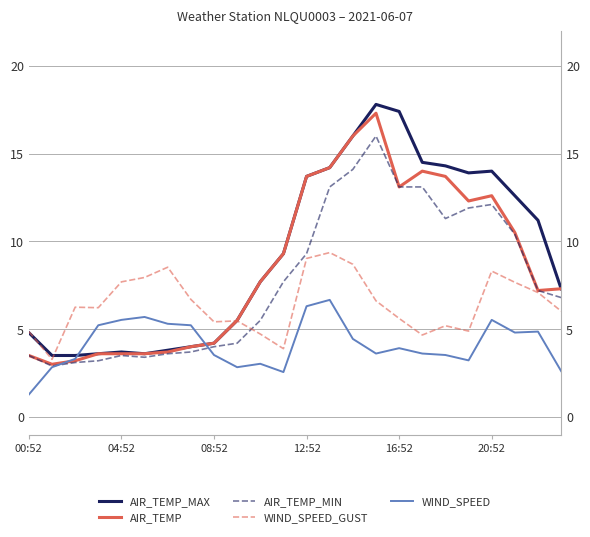

Which series ends up on top after the final intersection of AIR_TEMP_MIN and WIND_SPEED?

AIR_TEMP_MIN